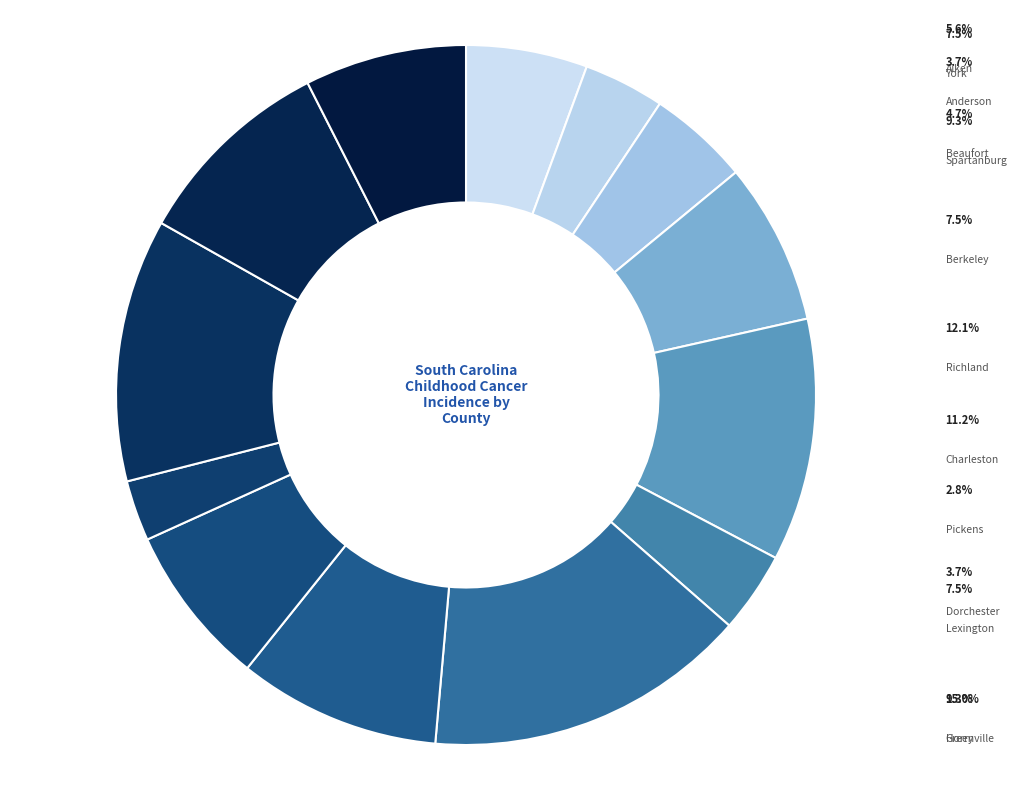

How many segments does this pie chart have?

13